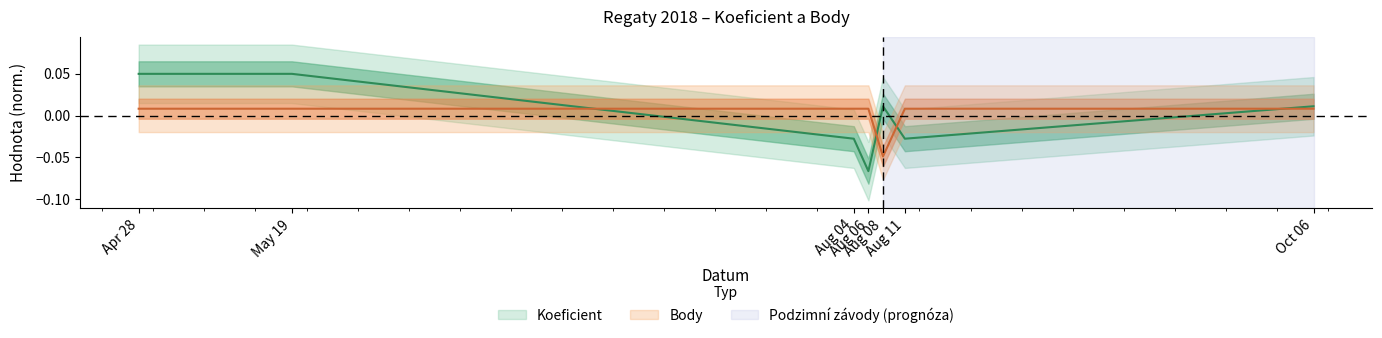

Which has a higher value, Aug 08 or Aug 11?

Aug 08